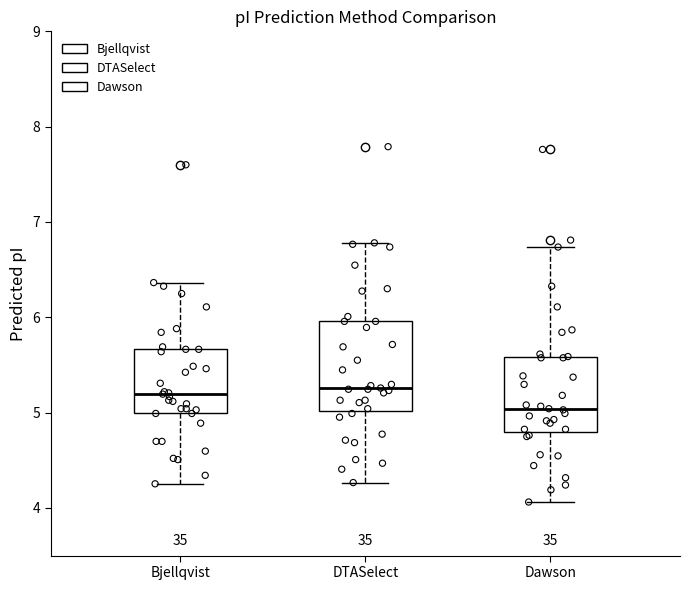

Comparing the boxes themselves (not the whiskers), which one is the tallest?

DTASelect